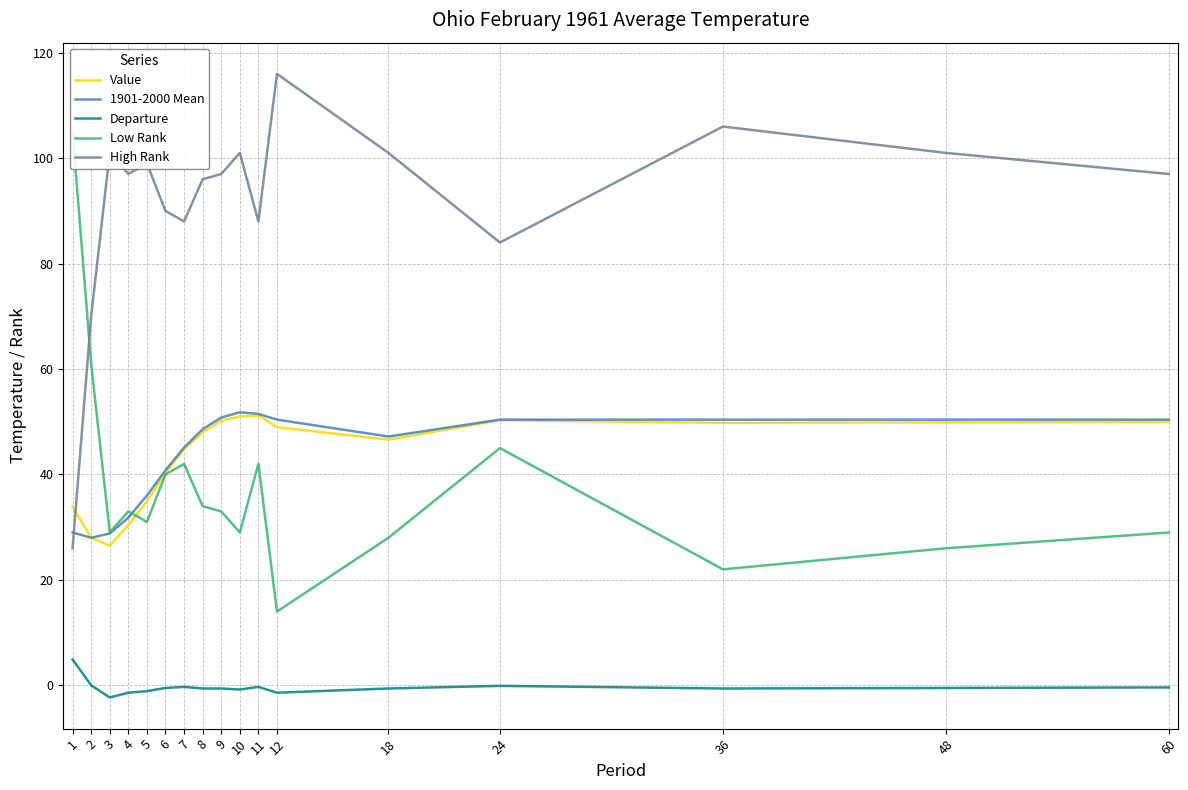

Reading left to right, transcribe all the data shown in this chart.

Value: 33.9	28.0	26.5	30.4	34.9	40.3	44.8	48.0	50.2	51.0	51.2	49.0	46.6	50.3	49.8	49.9	50.0
1901-2000 Mean: 29.0	28.0	28.8	31.8	36.0	40.8	45.1	48.6	50.8	51.8	51.5	50.4	47.2	50.4	50.4	50.4	50.4
Departure: 4.9	0.0	-2.3	-1.4	-1.1	-0.5	-0.3	-0.6	-0.6	-0.8	-0.3	-1.4	-0.6	-0.1	-0.6	-0.5	-0.4
Low Rank: 105.0	61.0	29.0	33.0	31.0	40.0	42.0	34.0	33.0	29.0	42.0	14.0	28.0	45.0	22.0	26.0	29.0
High Rank: 26.0	70.0	101.0	97.0	99.0	90.0	88.0	96.0	97.0	101.0	88.0	116.0	101.0	84.0	106.0	101.0	97.0